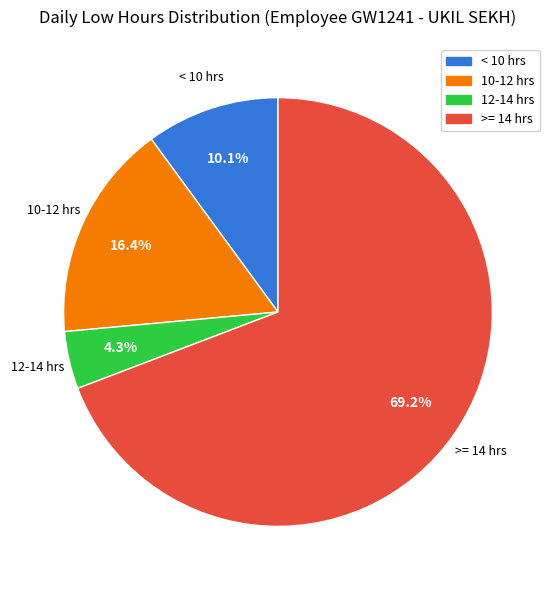

Is there any slice that represents more than half of the pie?

Yes